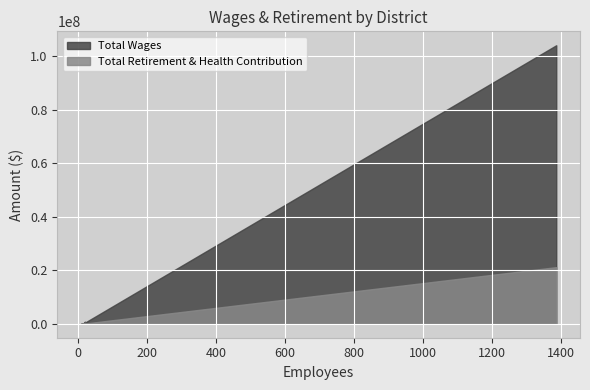

At Winterhaven Water District, list the series in order from smallest to largest.

Total Retirement & Health Contribution, Total Wages